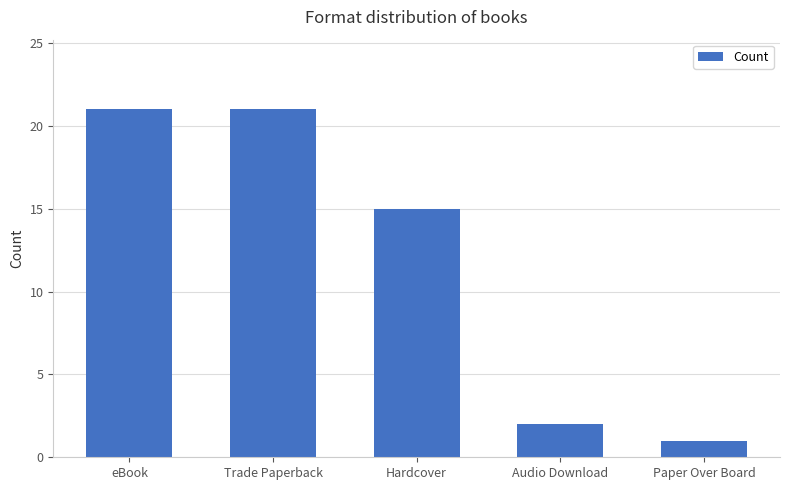

How many bars are there in total?

5